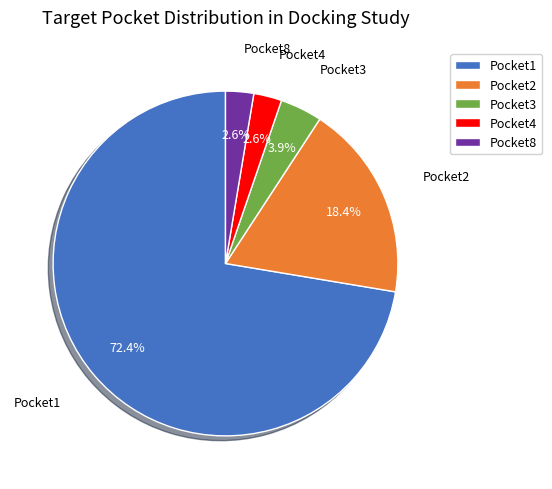

Is it true that Pocket8 is 3% of the pie?

True